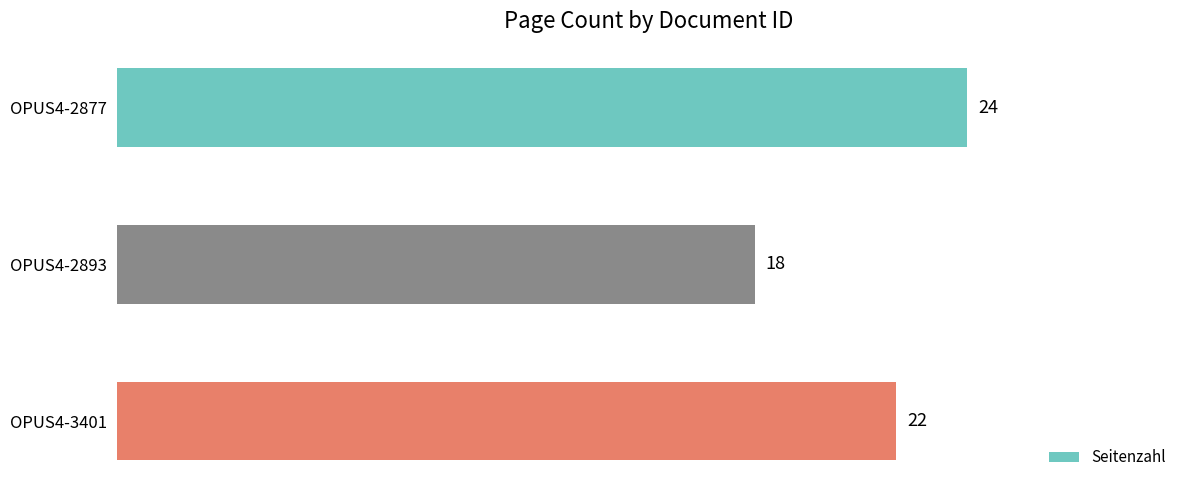

What is the average value?

21